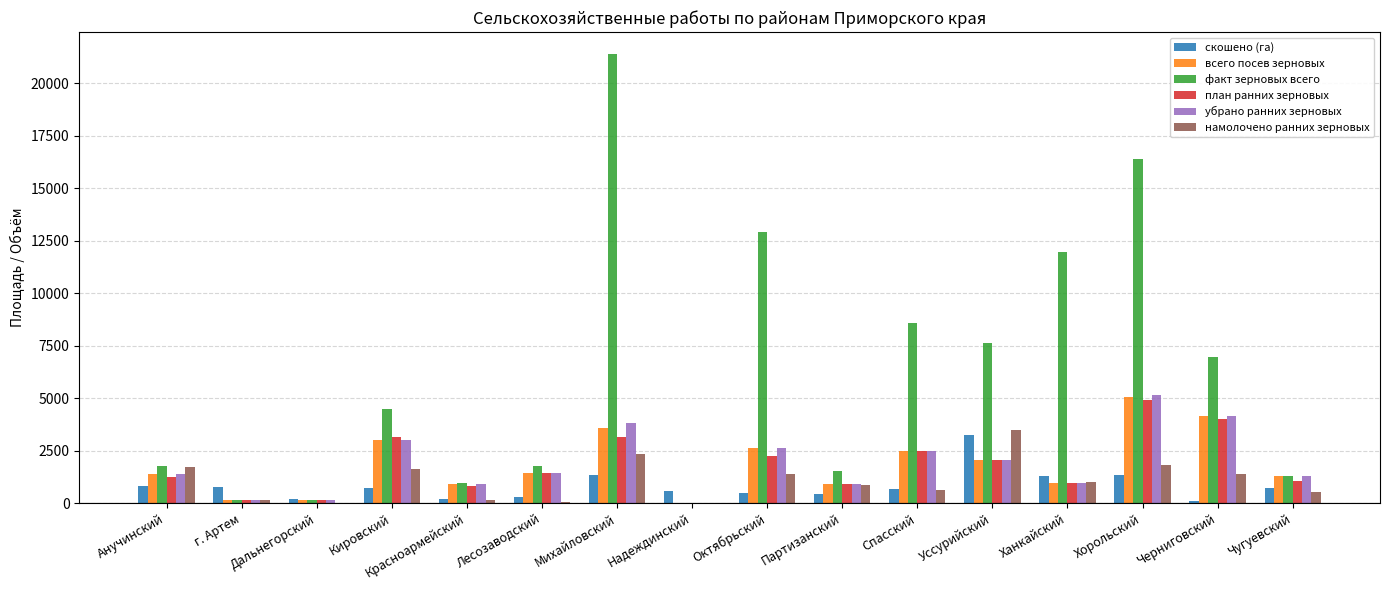

What is the greatest value displayed?

21376.0